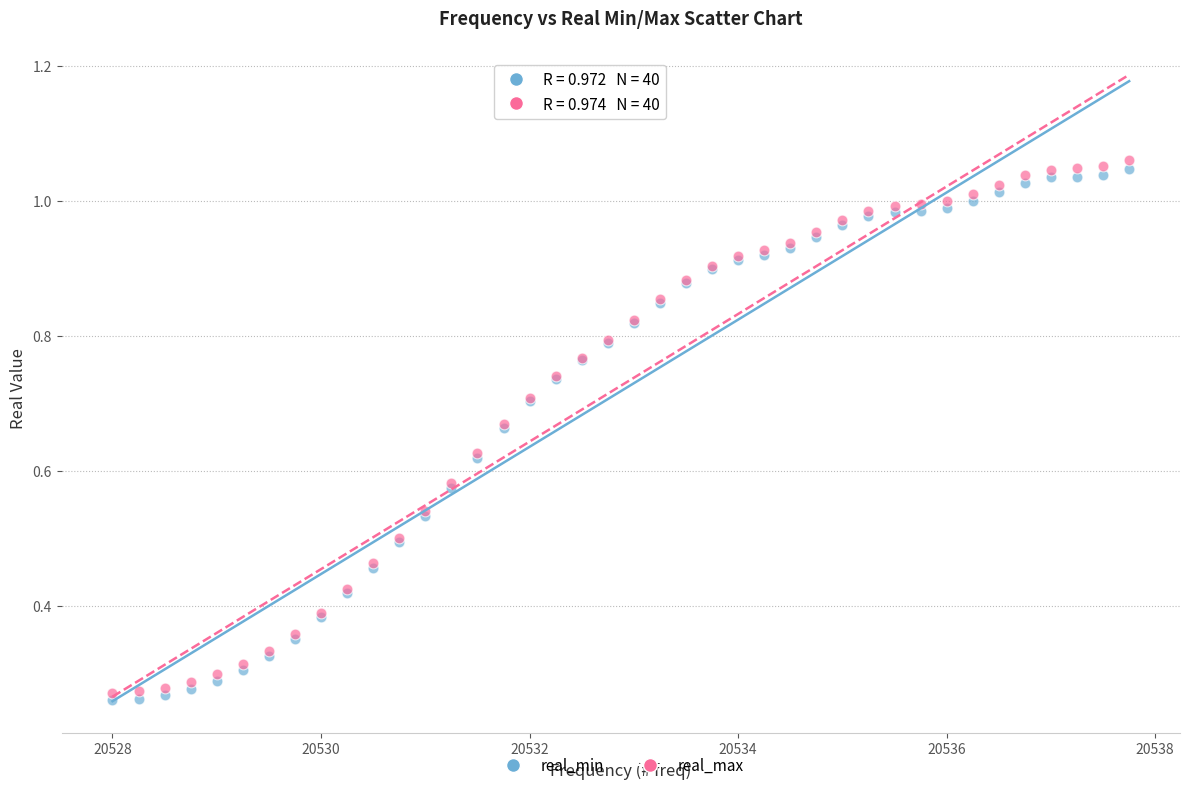

Which series reaches the minimum Y coordinate?

real_min